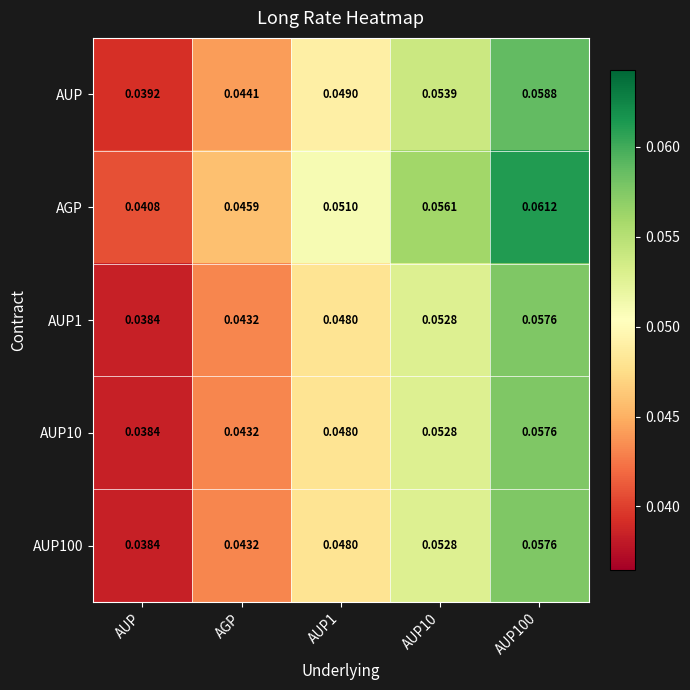

Where is AGP nearest to the value 0?

AUP